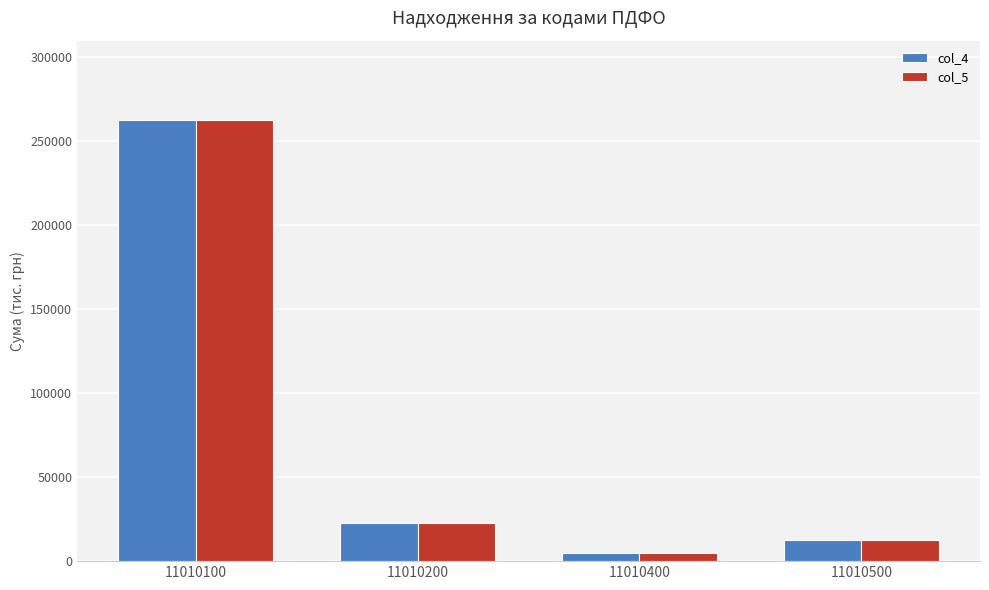

The col_5 series shows 123696.6 at 11010100. True or false?

False